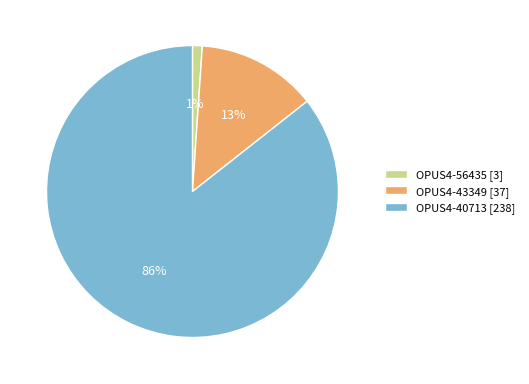

Rank the categories by value from lowest to highest.

OPUS4-56435, OPUS4-43349, OPUS4-40713